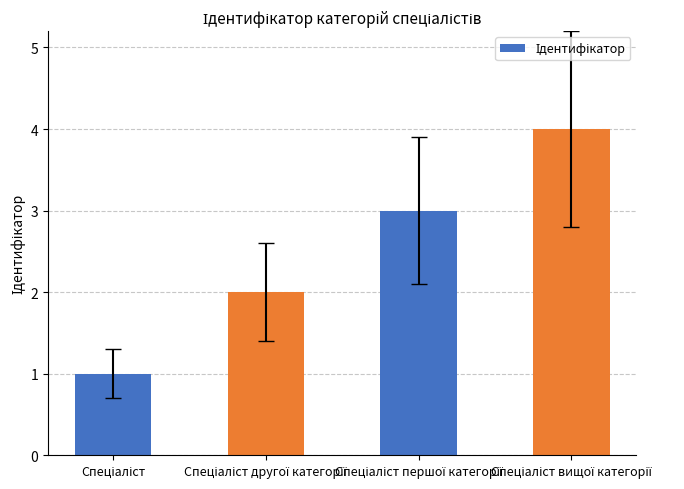

What is the greatest value displayed?

4